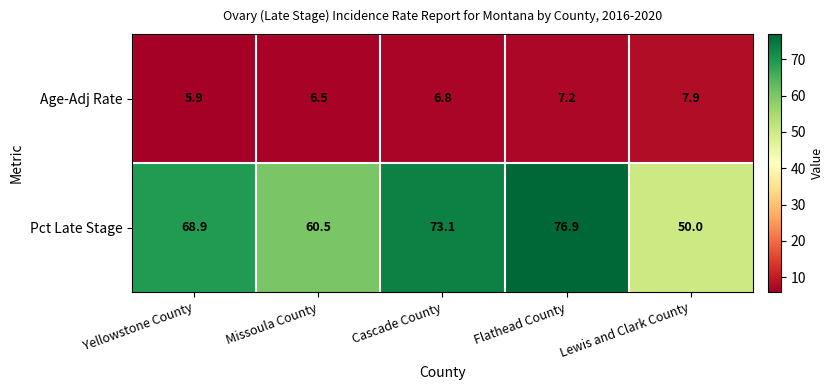

Which series has the largest total across all categories?

Pct Late Stage